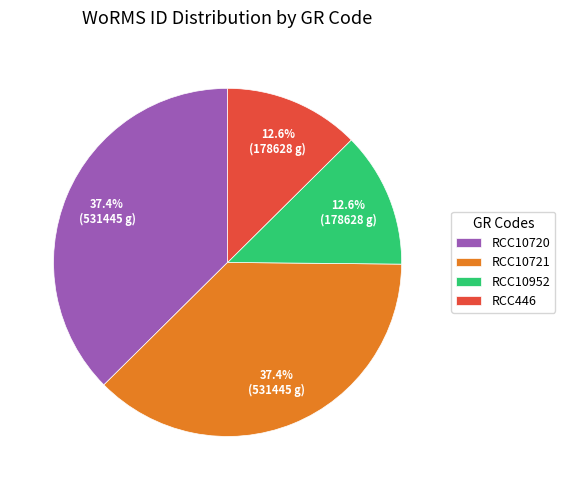

What is the ratio of the value at RCC10952 to the value at RCC10720?

0.3